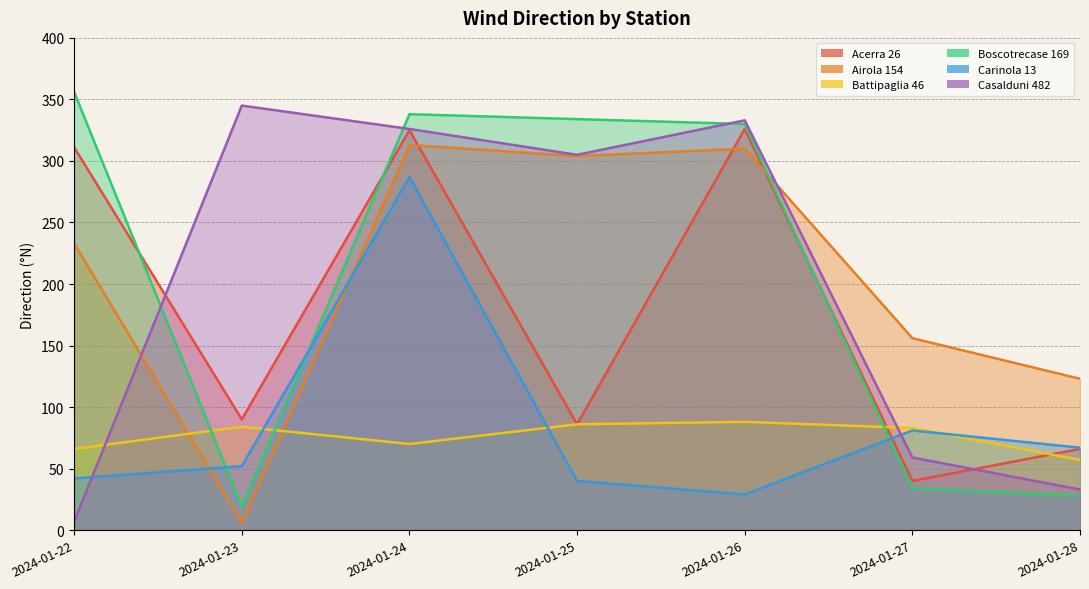

Reading right to left, extract all data points from this chart.

Acerra 26: 2024-01-28=66	2024-01-27=40	2024-01-26=326	2024-01-25=86	2024-01-24=325	2024-01-23=90	2024-01-22=311
Airola 154: 2024-01-28=123	2024-01-27=156	2024-01-26=310	2024-01-25=304	2024-01-24=313	2024-01-23=6	2024-01-22=233
Battipaglia 46: 2024-01-28=57	2024-01-27=83	2024-01-26=88	2024-01-25=86	2024-01-24=70	2024-01-23=84	2024-01-22=66
Boscotrecase 169: 2024-01-28=28	2024-01-27=34	2024-01-26=330	2024-01-25=334	2024-01-24=338	2024-01-23=19	2024-01-22=356
Carinola 13: 2024-01-28=67	2024-01-27=81	2024-01-26=29	2024-01-25=40	2024-01-24=287	2024-01-23=52	2024-01-22=42
Casalduni 482: 2024-01-28=33	2024-01-27=59	2024-01-26=333	2024-01-25=305	2024-01-24=326	2024-01-23=345	2024-01-22=7